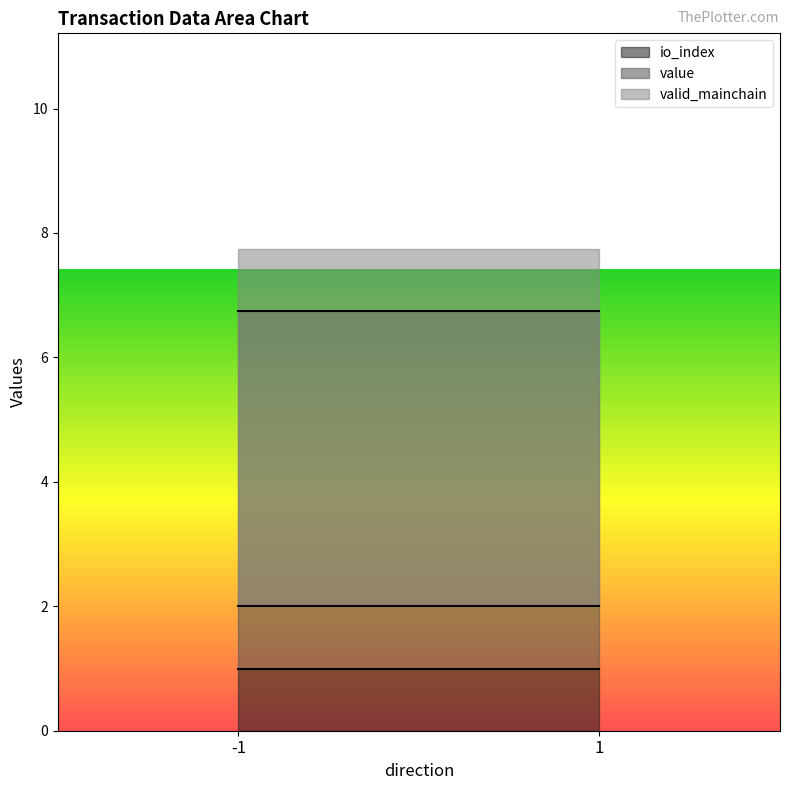

The value of valid_mainchain at 1 is 0.7. True or false?

False